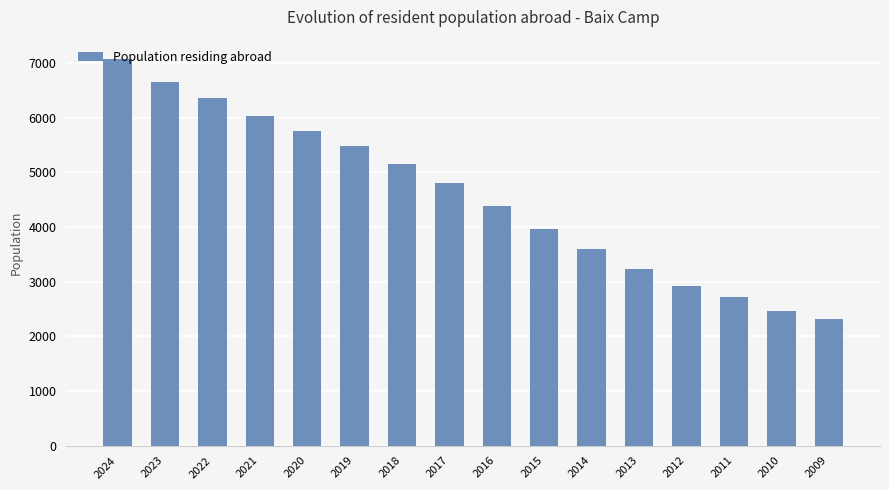

Which category has the lowest value across all series?

2009